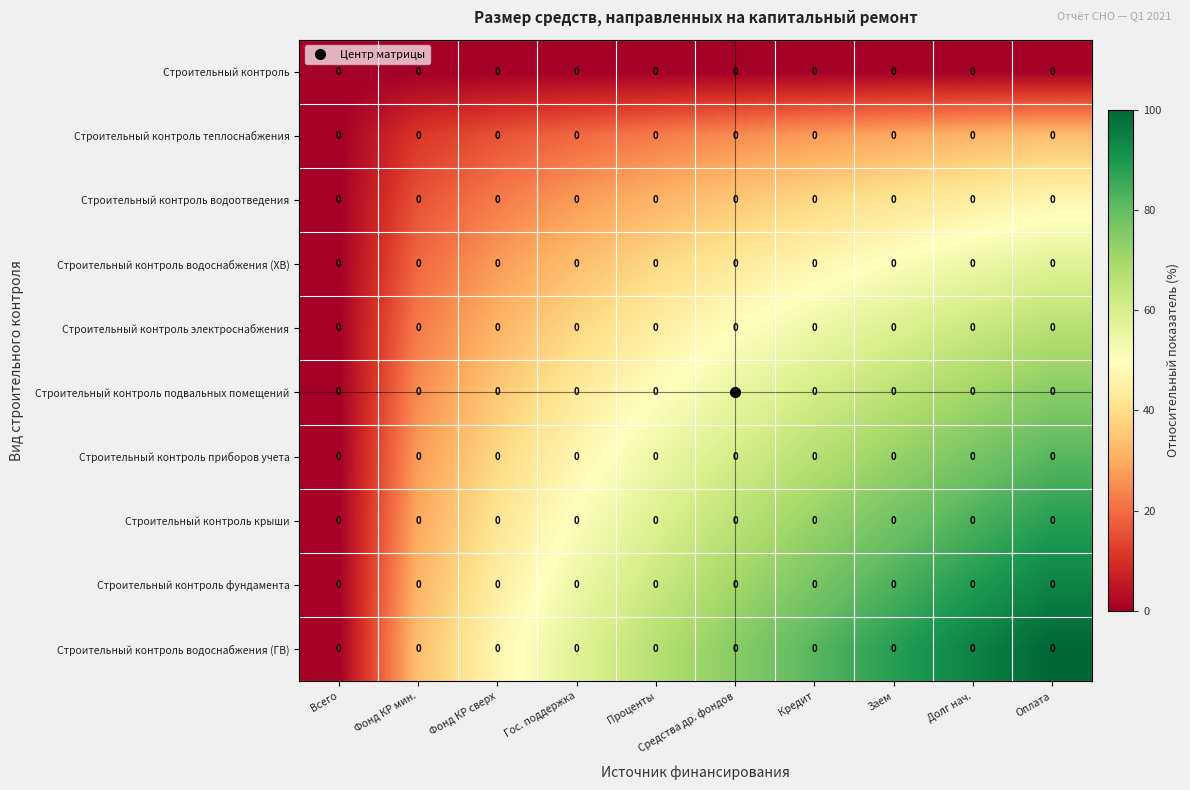

Reading left to right, extract all data points from this chart.

Строительный контроль: Всего=0.0	Фонд КР мин.=0.0	Фонд КР сверх=0.0	Гос. поддержка=0.0	Проценты=0.0	Средства др. фондов=0.0	Кредит=0.0	Заем=0.0	Долг нач.=0.0	Оплата=0.0
Строительный контроль теплоснабжения: Всего=0.0	Фонд КР мин.=0.0	Фонд КР сверх=0.0	Гос. поддержка=0.0	Проценты=0.0	Средства др. фондов=0.0	Кредит=0.0	Заем=0.0	Долг нач.=0.0	Оплата=0.0
Строительный контроль водоотведения: Всего=0.0	Фонд КР мин.=0.0	Фонд КР сверх=0.0	Гос. поддержка=0.0	Проценты=0.0	Средства др. фондов=0.0	Кредит=0.0	Заем=0.0	Долг нач.=0.0	Оплата=0.0
Строительный контроль водоснабжения (ХВ): Всего=0.0	Фонд КР мин.=0.0	Фонд КР сверх=0.0	Гос. поддержка=0.0	Проценты=0.0	Средства др. фондов=0.0	Кредит=0.0	Заем=0.0	Долг нач.=0.0	Оплата=0.0
Строительный контроль электроснабжения: Всего=0.0	Фонд КР мин.=0.0	Фонд КР сверх=0.0	Гос. поддержка=0.0	Проценты=0.0	Средства др. фондов=0.0	Кредит=0.0	Заем=0.0	Долг нач.=0.0	Оплата=0.0
Строительный контроль подвальных помещений: Всего=0.0	Фонд КР мин.=0.0	Фонд КР сверх=0.0	Гос. поддержка=0.0	Проценты=0.0	Средства др. фондов=0.0	Кредит=0.0	Заем=0.0	Долг нач.=0.0	Оплата=0.0
Строительный контроль приборов учета: Всего=0.0	Фонд КР мин.=0.0	Фонд КР сверх=0.0	Гос. поддержка=0.0	Проценты=0.0	Средства др. фондов=0.0	Кредит=0.0	Заем=0.0	Долг нач.=0.0	Оплата=0.0
Строительный контроль крыши: Всего=0.0	Фонд КР мин.=0.0	Фонд КР сверх=0.0	Гос. поддержка=0.0	Проценты=0.0	Средства др. фондов=0.0	Кредит=0.0	Заем=0.0	Долг нач.=0.0	Оплата=0.0
Строительный контроль фундамента: Всего=0.0	Фонд КР мин.=0.0	Фонд КР сверх=0.0	Гос. поддержка=0.0	Проценты=0.0	Средства др. фондов=0.0	Кредит=0.0	Заем=0.0	Долг нач.=0.0	Оплата=0.0
Строительный контроль водоснабжения (ГВ): Всего=0.0	Фонд КР мин.=0.0	Фонд КР сверх=0.0	Гос. поддержка=0.0	Проценты=0.0	Средства др. фондов=0.0	Кредит=0.0	Заем=0.0	Долг нач.=0.0	Оплата=0.0